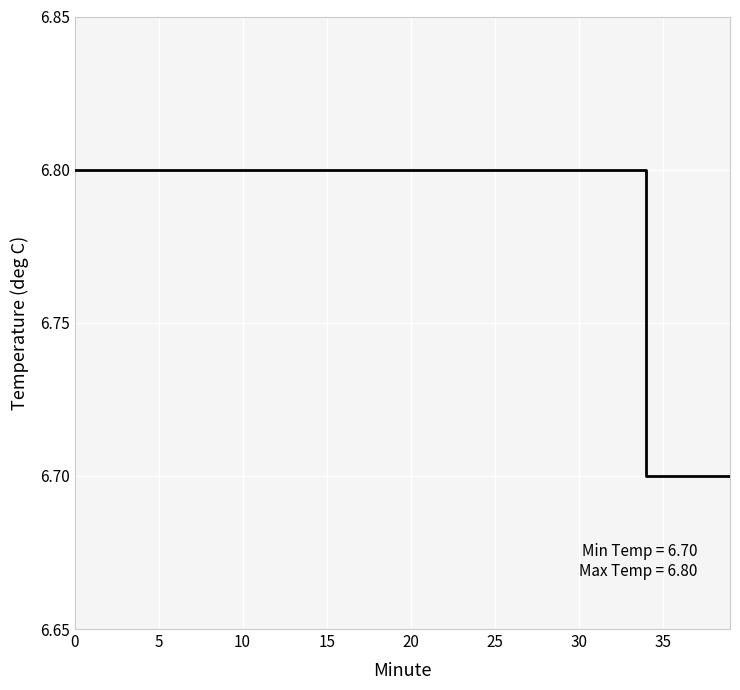

What is the smallest value displayed?

6.7